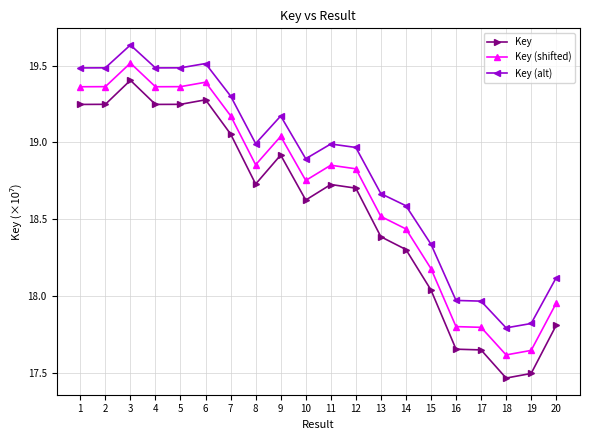

At which category is the sum across all series the highest?

3